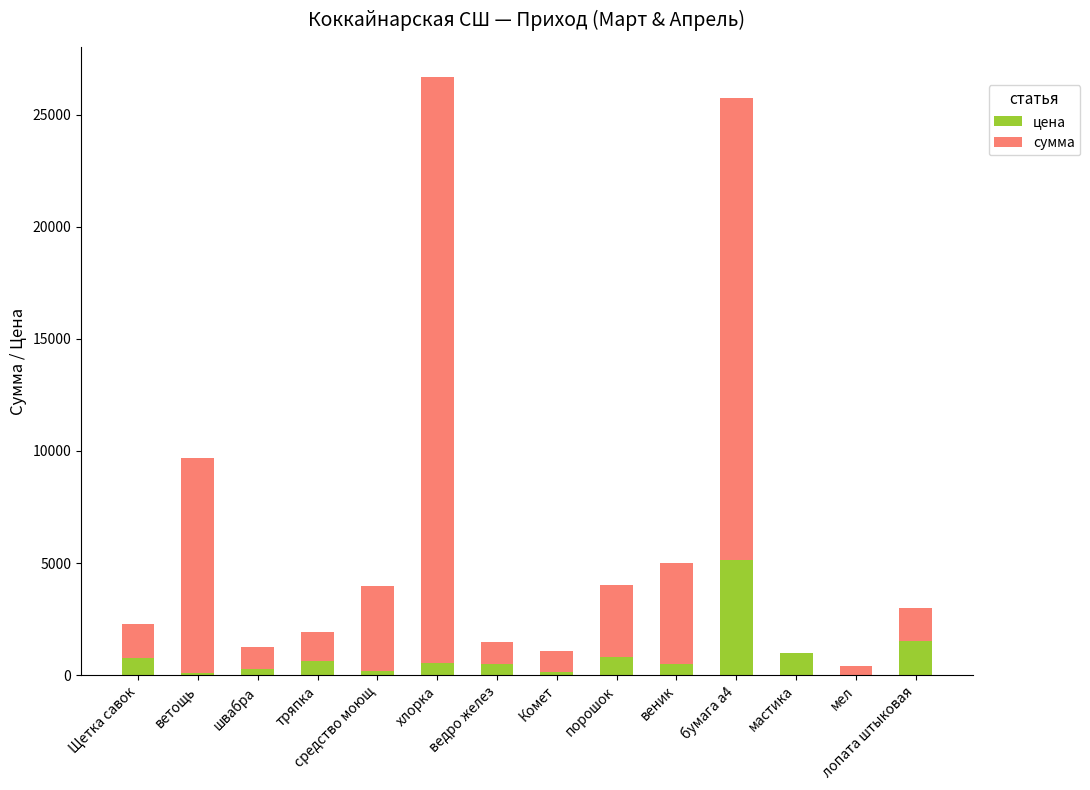

At which label does цена reach its peak?

бумага а4